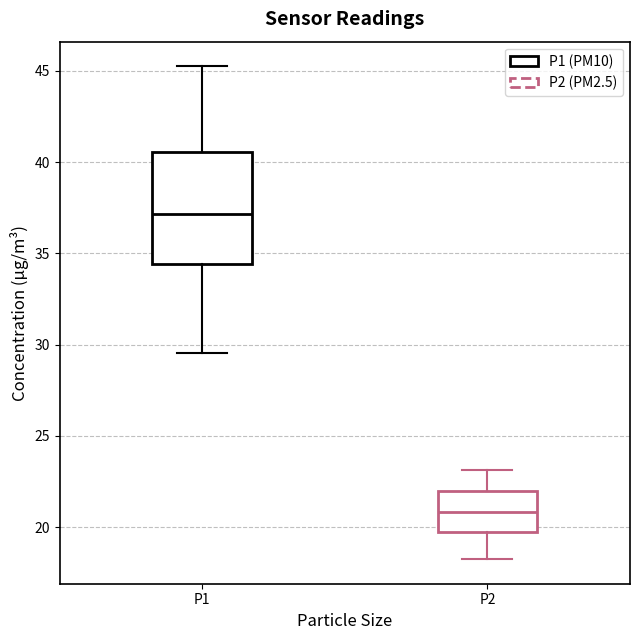

Where is the lower edge of the box for P2 on the y-axis? The values are not printed on the chart, so give them approximately, as read against the axis.

20.0